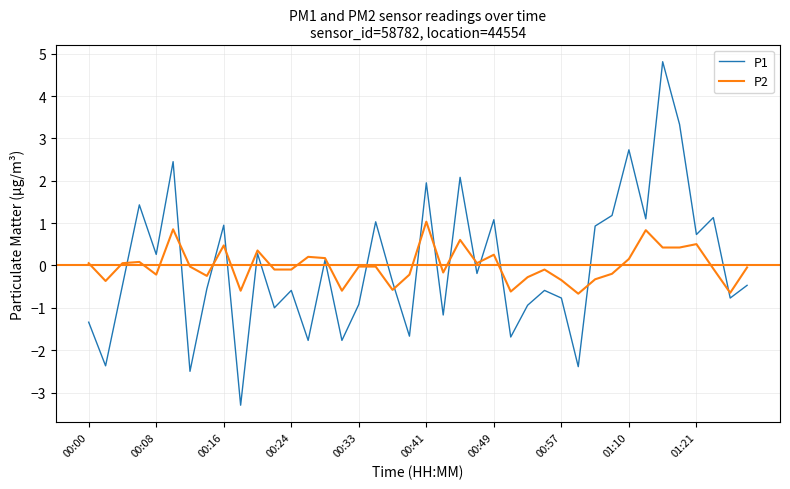

Which series has the widest spread of values?

P1